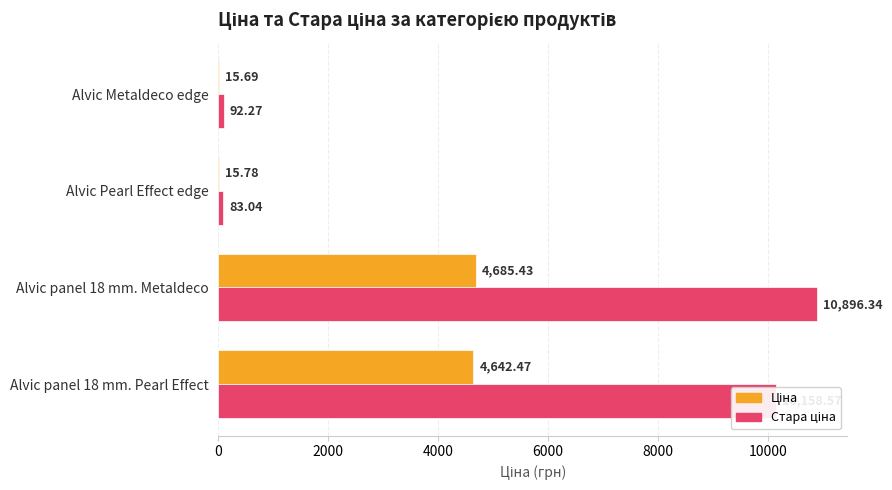

How many categories are shown in the chart?

4